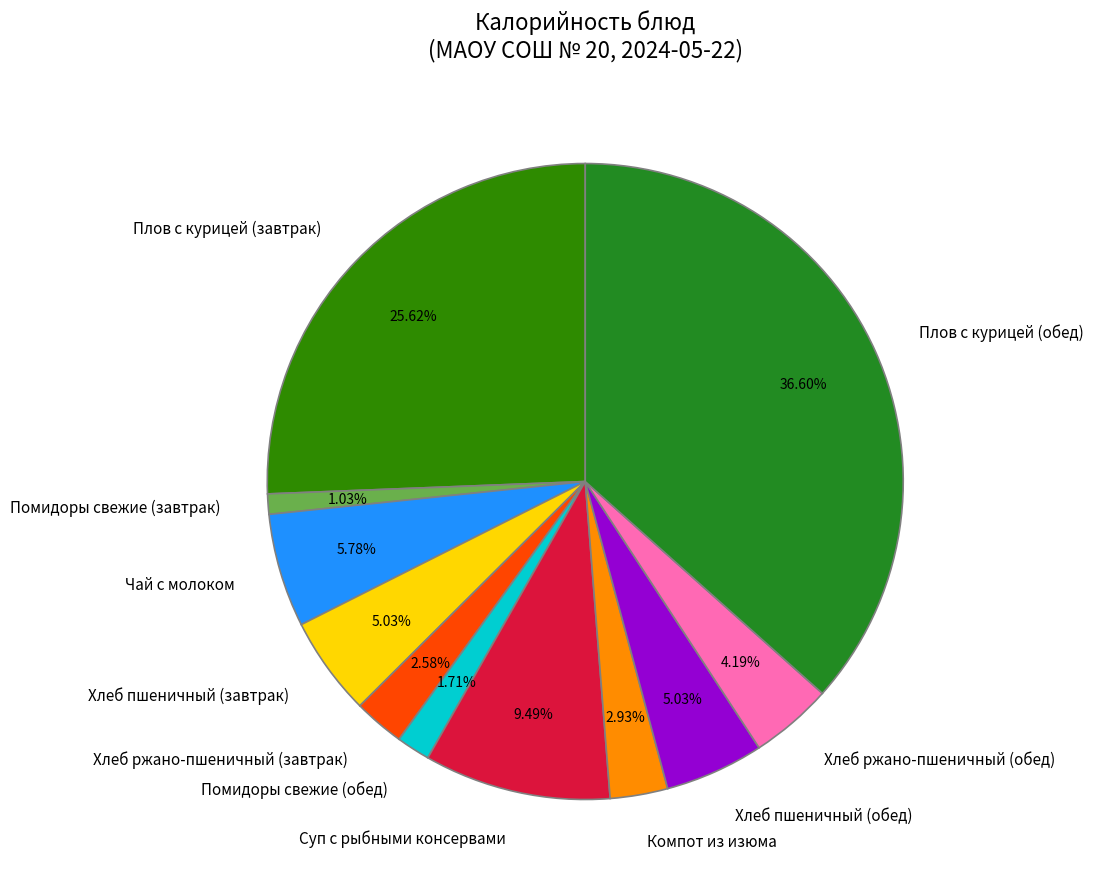

How many slices are in this pie chart?

11